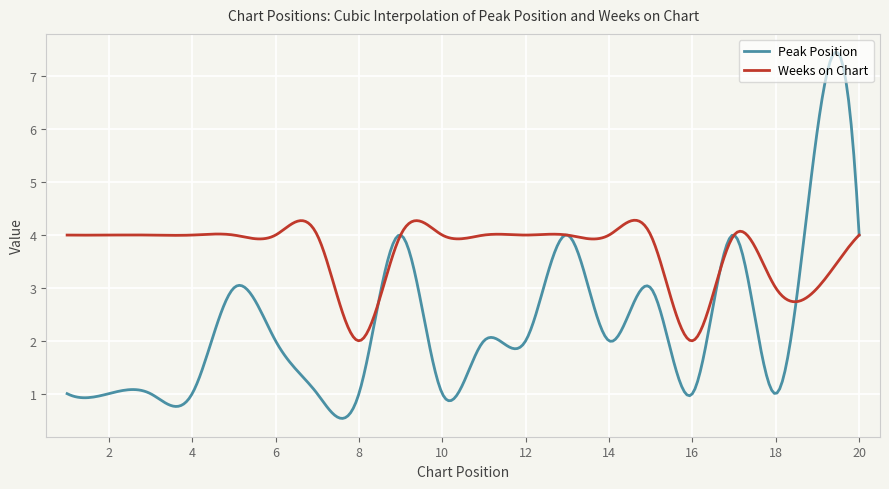

Rank the series by their average value, from highest to lowest.

Weeks on Chart, Peak Position